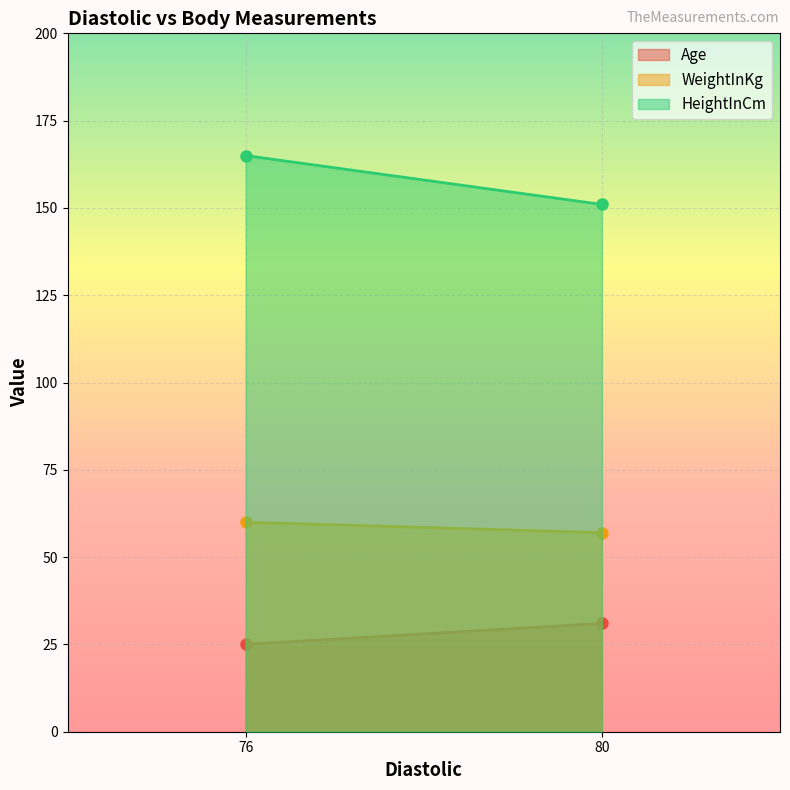

At which category does the chart reach its peak across all series?

76